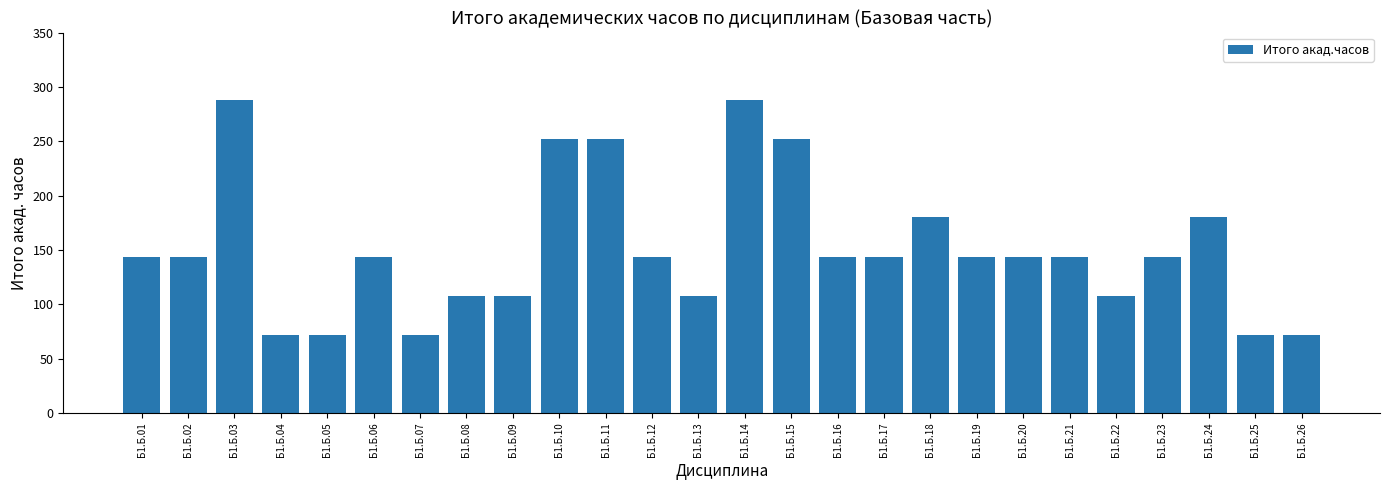

True or false: the data shows 72 at Б1.Б.05.

True